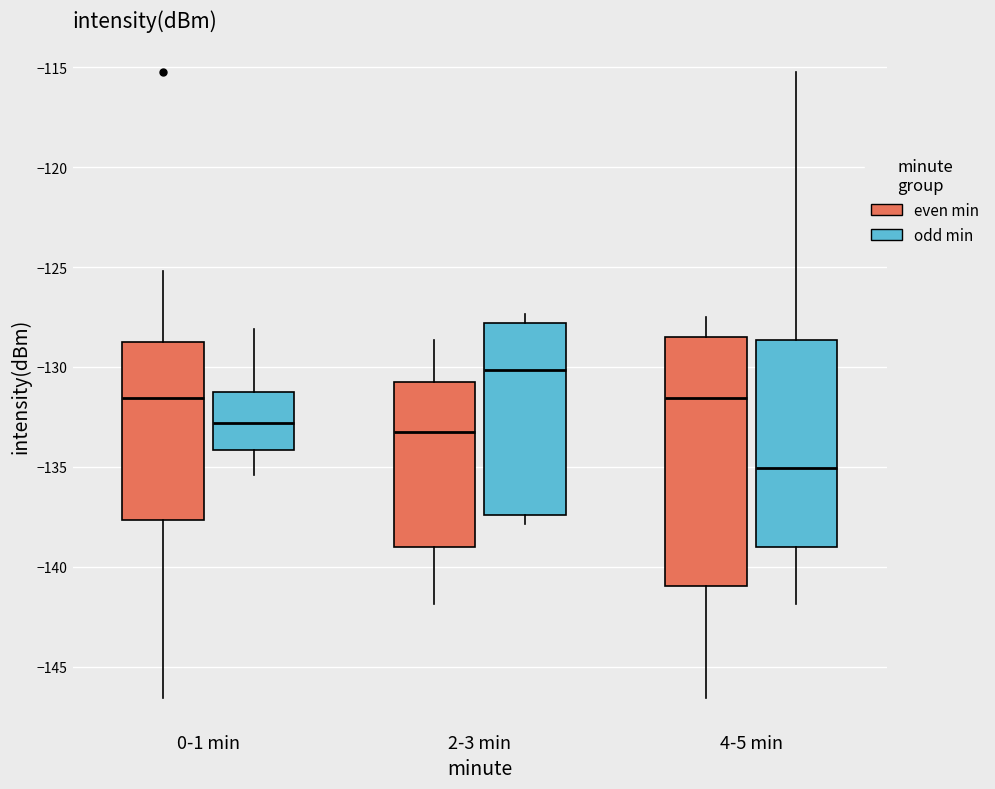

Comparing the boxes themselves (not the whiskers), which one is the tallest?

4-5 min (even min)